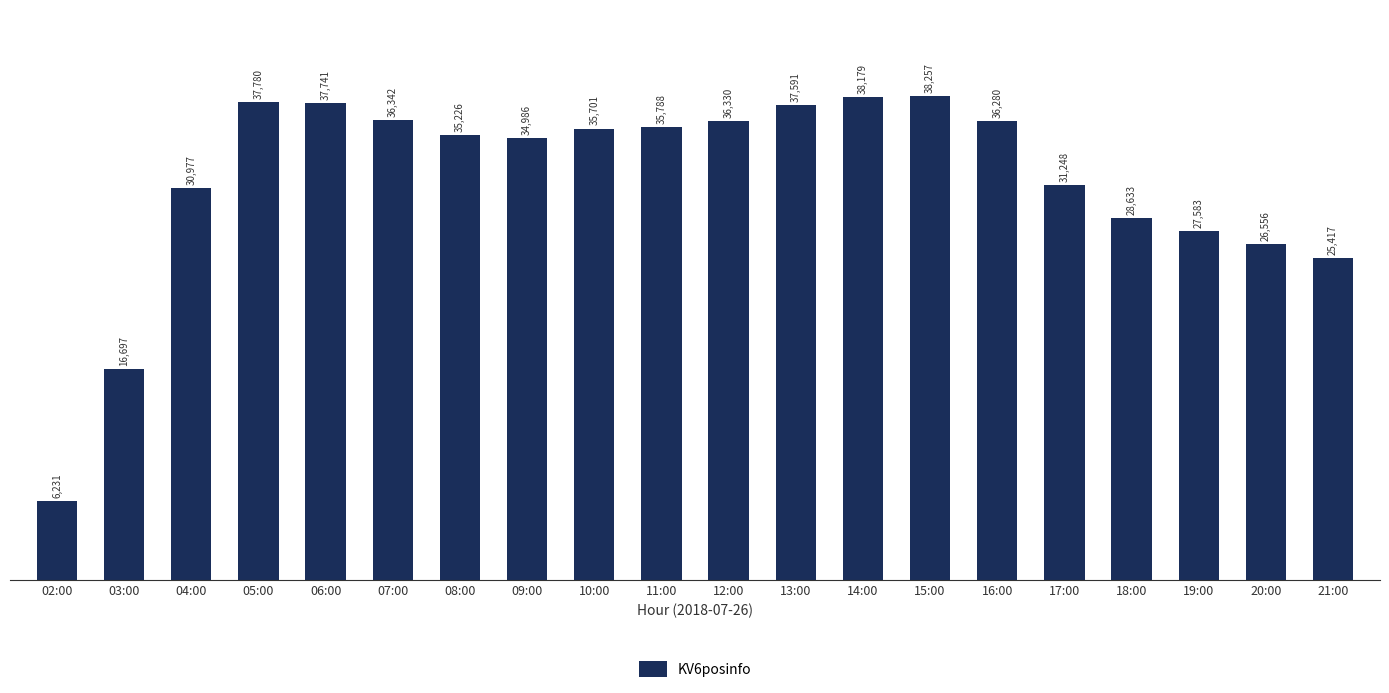

Where does the data first go above 35701?

05:00